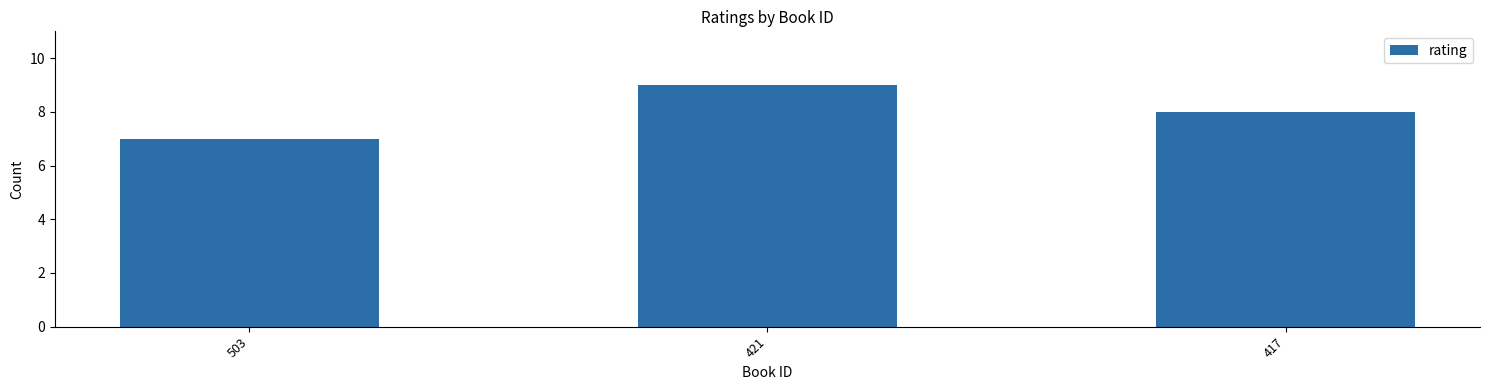

Count the values in the range 7 to 9.

3